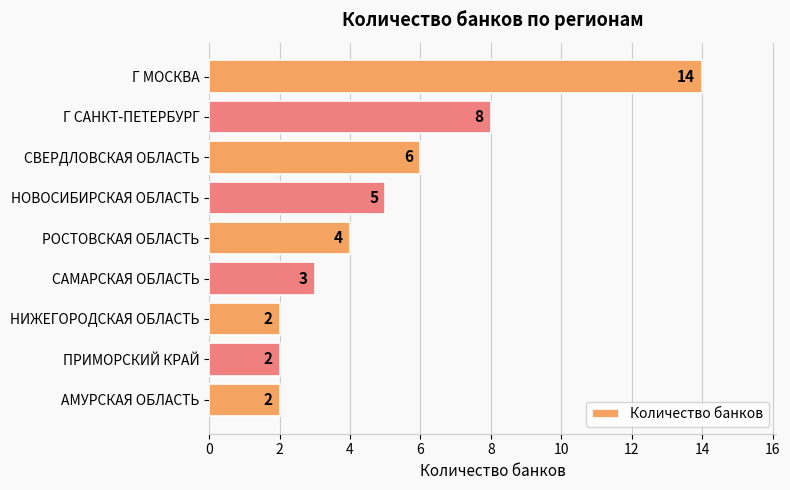

Reading top to bottom, extract all data points from this chart.

14	8	6	5	4	3	2	2	2